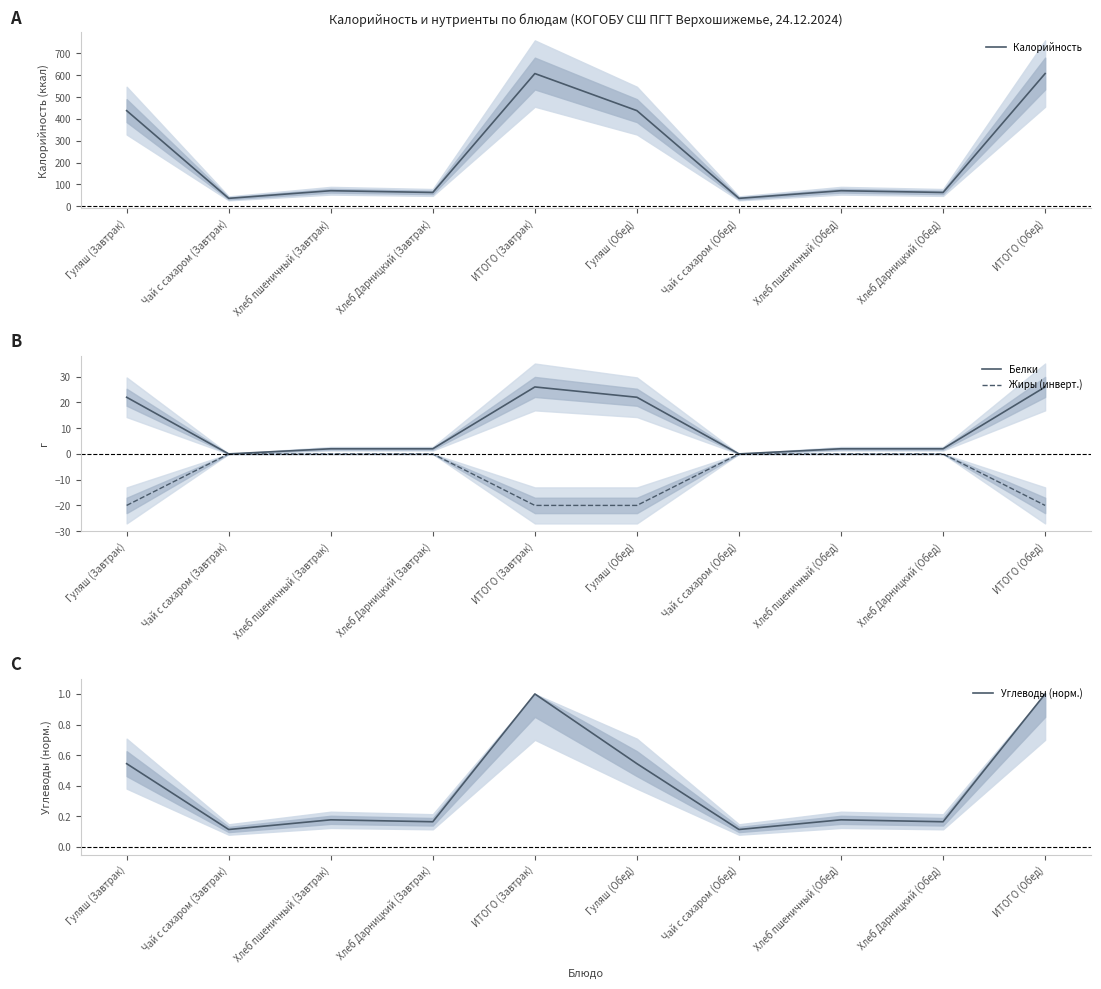

What are all the series names shown in the legend?

Калорийность, Белки, Жиры (инверт.), Углеводы (норм.)